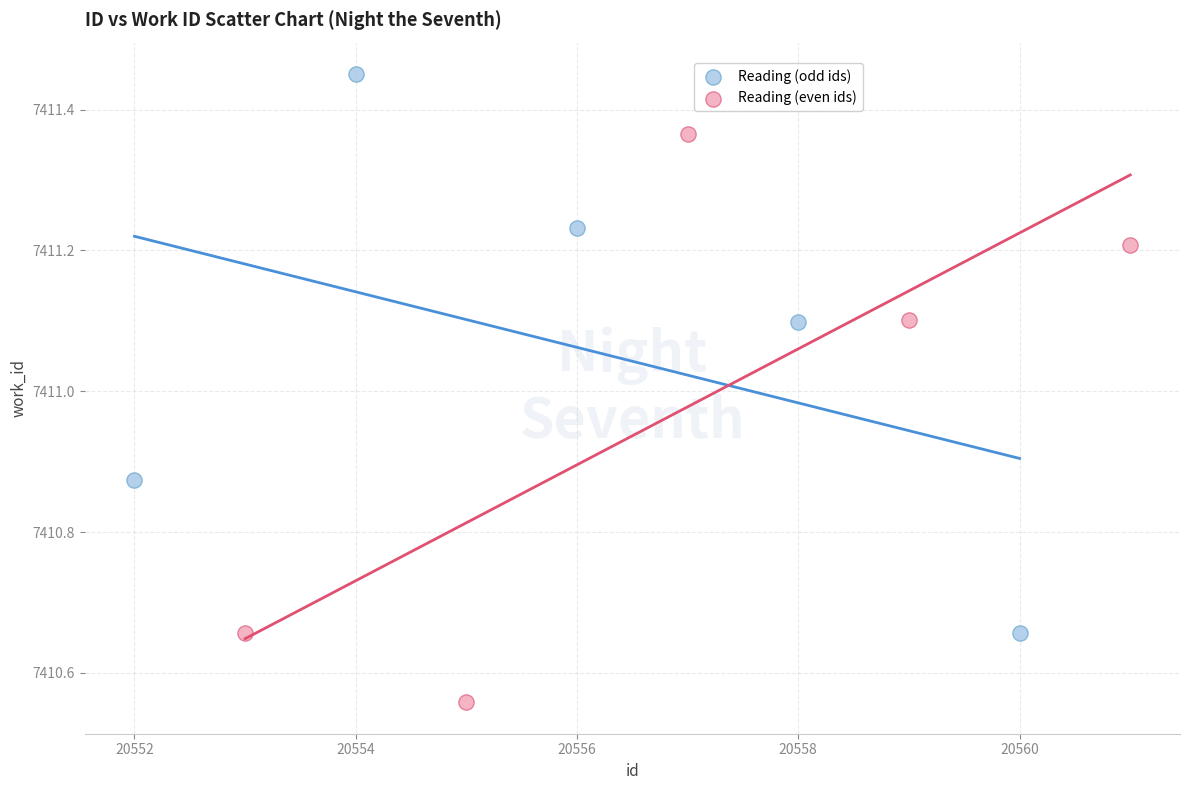

Which series contains the lowest Y value?

Reading (even ids)